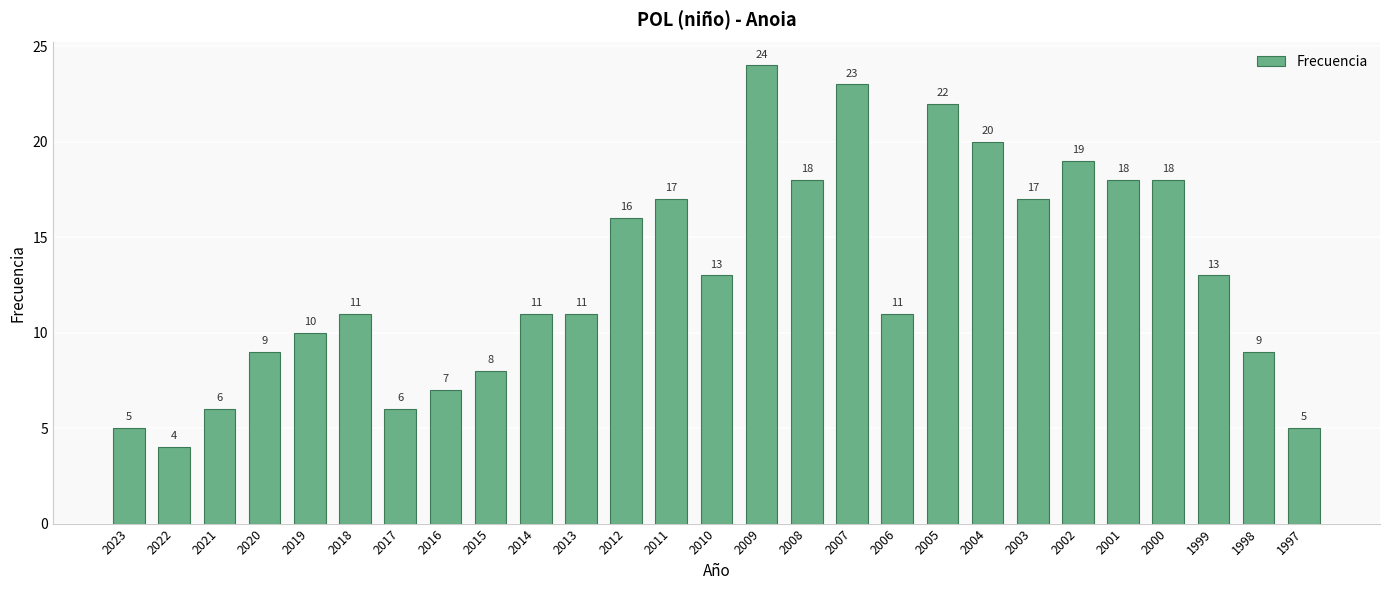

What is the value of the 16th bar from the left?

18